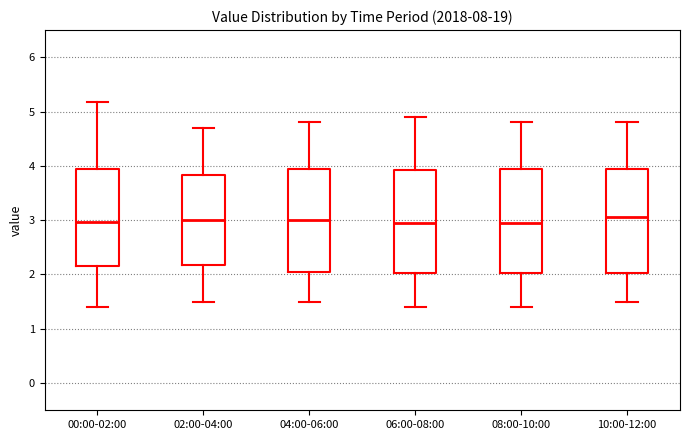

Reading left to right, transcribe this box plot: for each box, give where its median line is, the range the box spans, and where its two whiskers end, as read against the y-axis. The values are not printed on the chart, so give them approximately, as read against the axis.

00:00-02:00: median 3.0, box 2.2 to 3.9, whiskers 1.4 to 5.2
02:00-04:00: median 3.0, box 2.2 to 3.8, whiskers 1.5 to 4.7
04:00-06:00: median 3.0, box 2.1 to 4.0, whiskers 1.5 to 4.8
06:00-08:00: median 3.0, box 2.0 to 3.9, whiskers 1.4 to 4.9
08:00-10:00: median 3.0, box 2.0 to 4.0, whiskers 1.4 to 4.8
10:00-12:00: median 3.1, box 2.0 to 4.0, whiskers 1.5 to 4.8